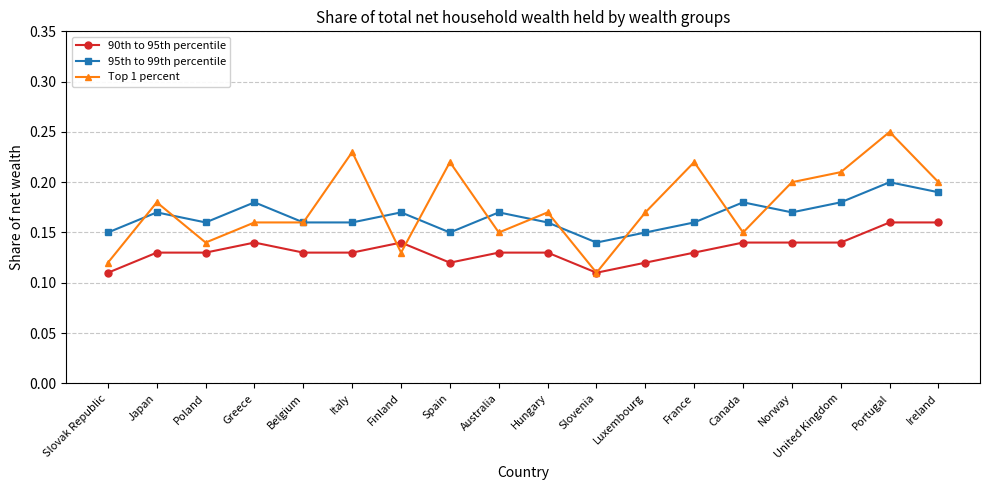

True or false: 90th to 95th percentile and 95th to 99th percentile cross at least once.

False